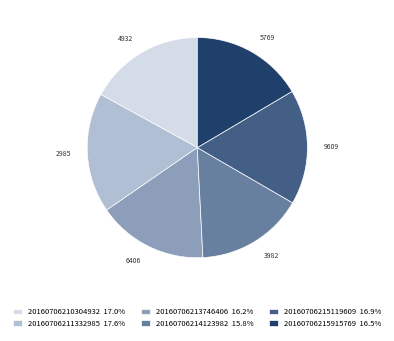

Does any single category account for the majority?

No